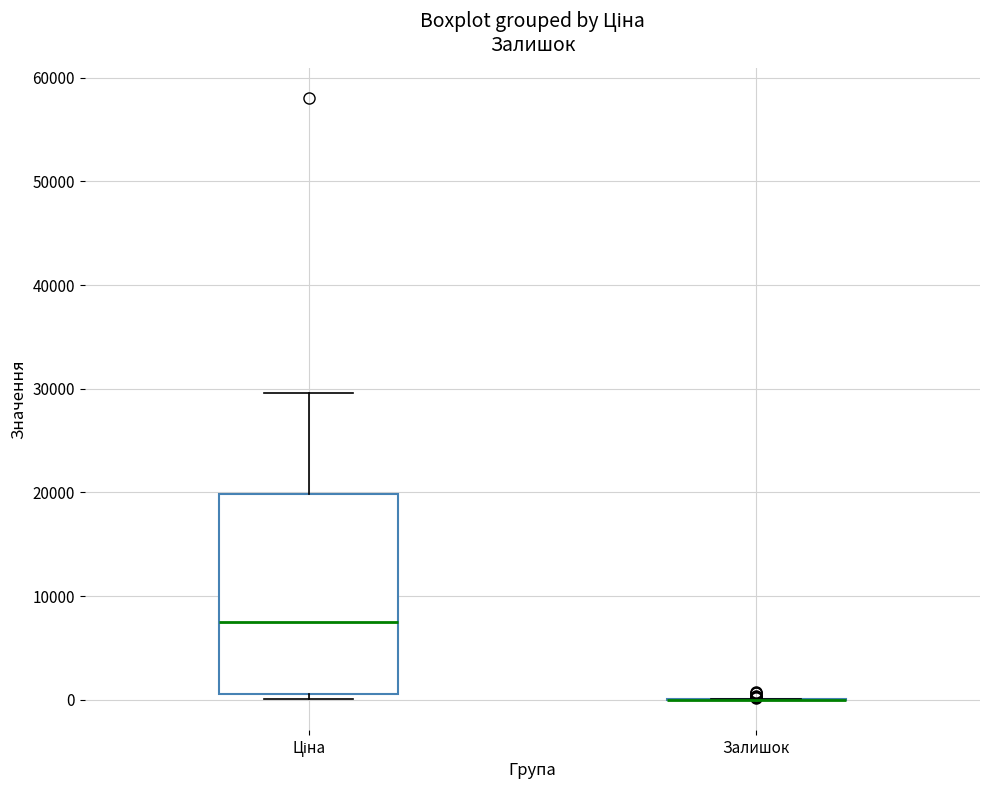

Which box is the tallest, from its lower edge to its upper edge?

Ціна